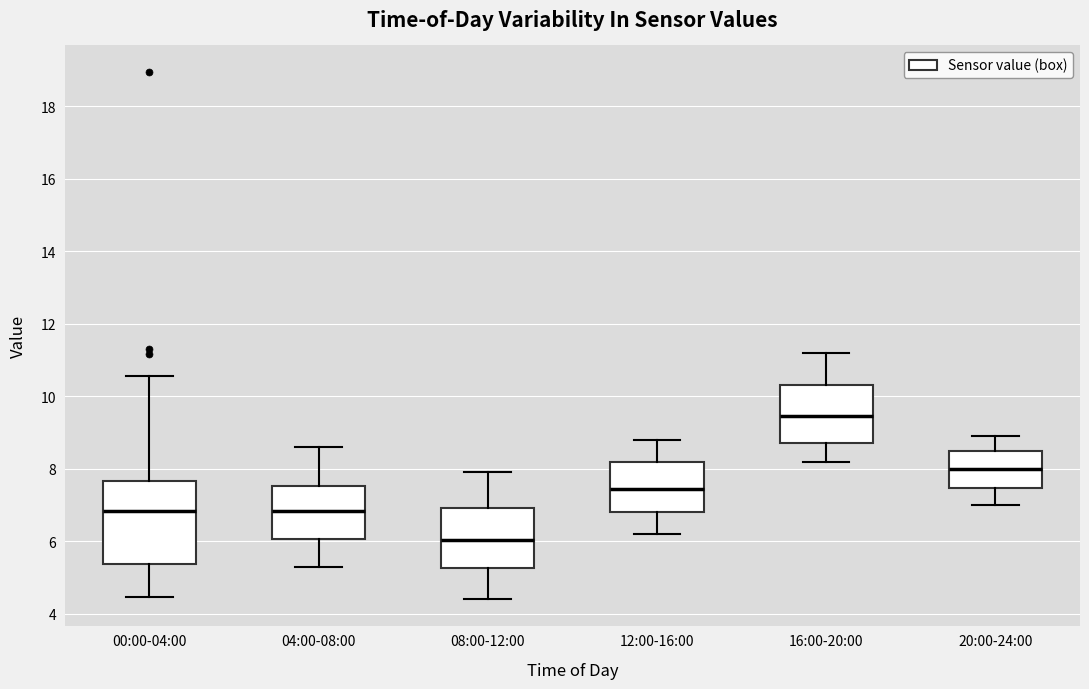

Reading left to right, transcribe this box plot: for each box, give where its median line is, the range the box spans, and where its two whiskers end, as read against the y-axis. The values are not printed on the chart, so give them approximately, as read against the axis.

00:00-04:00: median 6.8, box 5.4 to 7.6, whiskers 4.4 to 10.6
04:00-08:00: median 6.8, box 6.0 to 7.6, whiskers 5.4 to 8.6
08:00-12:00: median 6.0, box 5.2 to 7.0, whiskers 4.4 to 8.0
12:00-16:00: median 7.4, box 6.8 to 8.2, whiskers 6.2 to 8.8
16:00-20:00: median 9.4, box 8.8 to 10.4, whiskers 8.2 to 11.2
20:00-24:00: median 8.0, box 7.4 to 8.6, whiskers 7.0 to 9.0